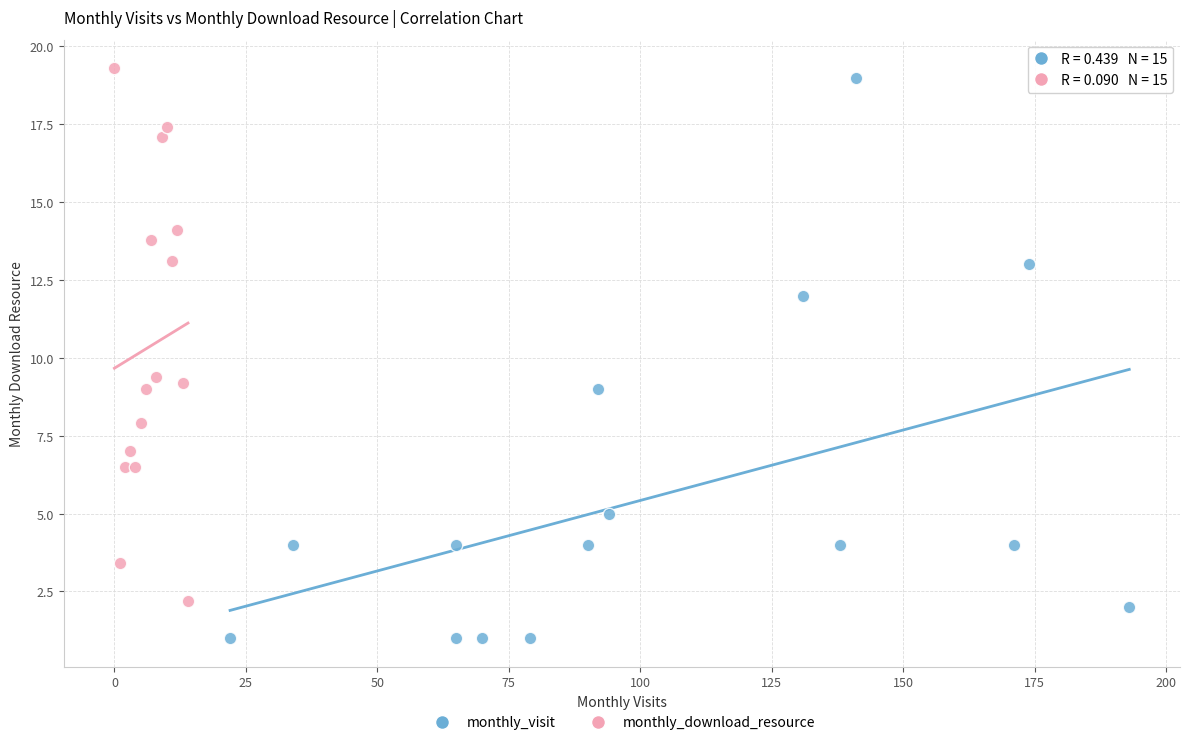

What are all the series names shown in the legend?

monthly_visit, monthly_download_resource